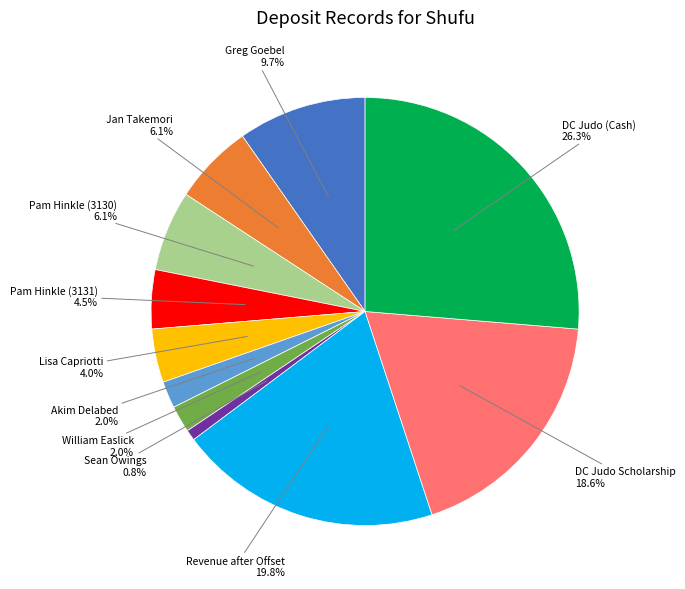

Is there any slice that represents more than half of the pie?

No